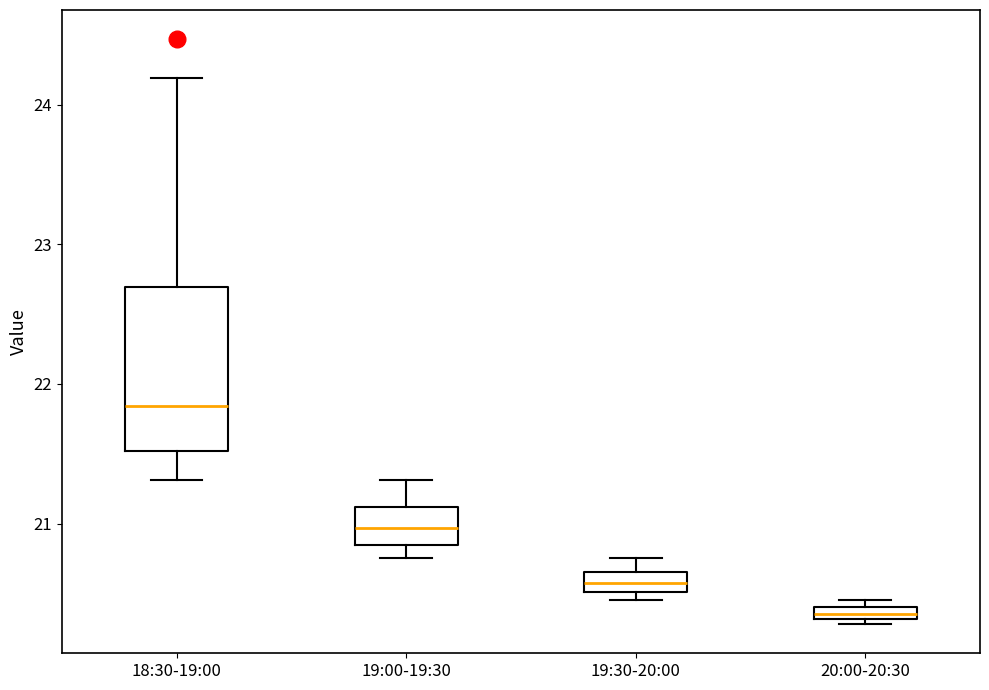

Where is the lower edge of the box for 18:30-19:00 on the y-axis? The values are not printed on the chart, so give them approximately, as read against the axis.

21.5